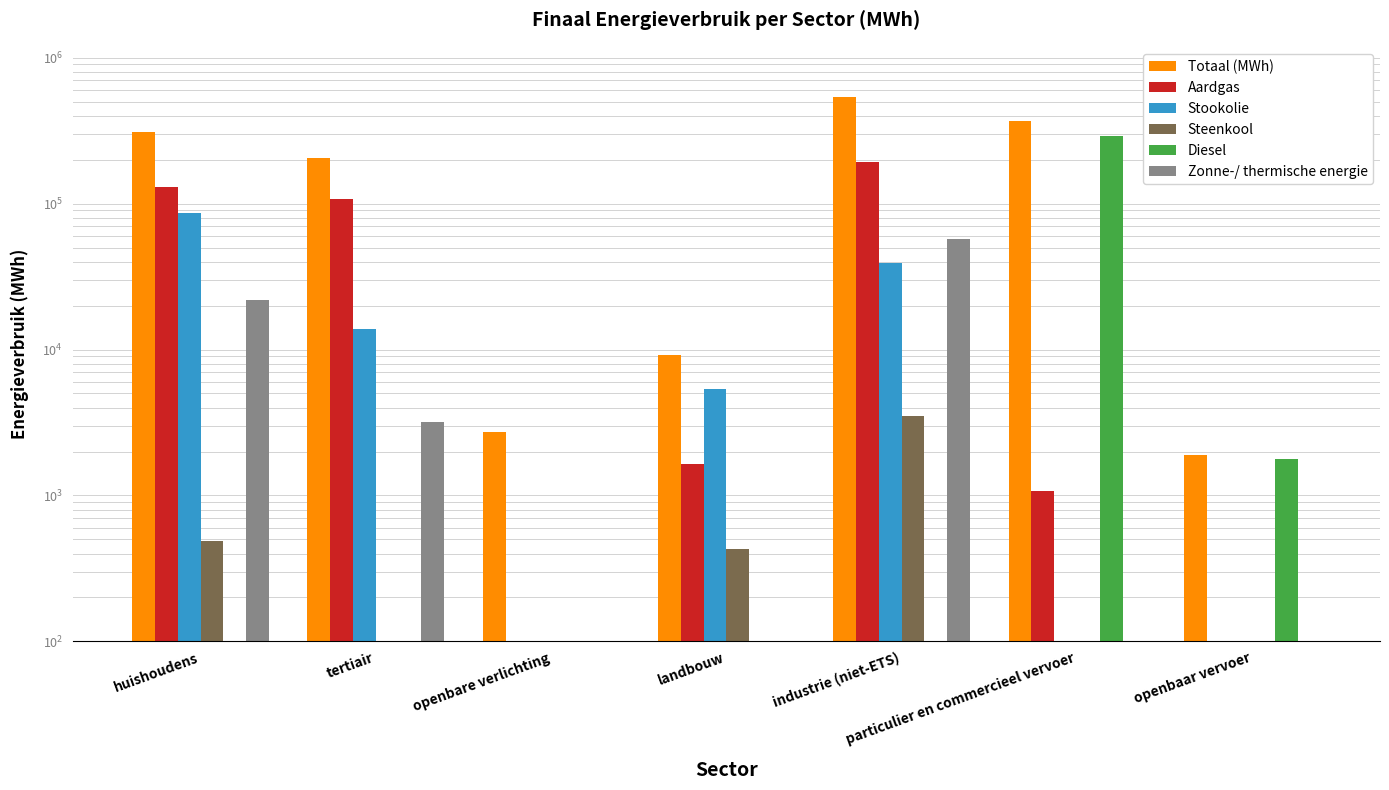

List the labels in order of Stookolie value, largest first.

huishoudens, industrie (niet-ETS), tertiair, landbouw, openbare verlichting, particulier en commercieel vervoer, openbaar vervoer